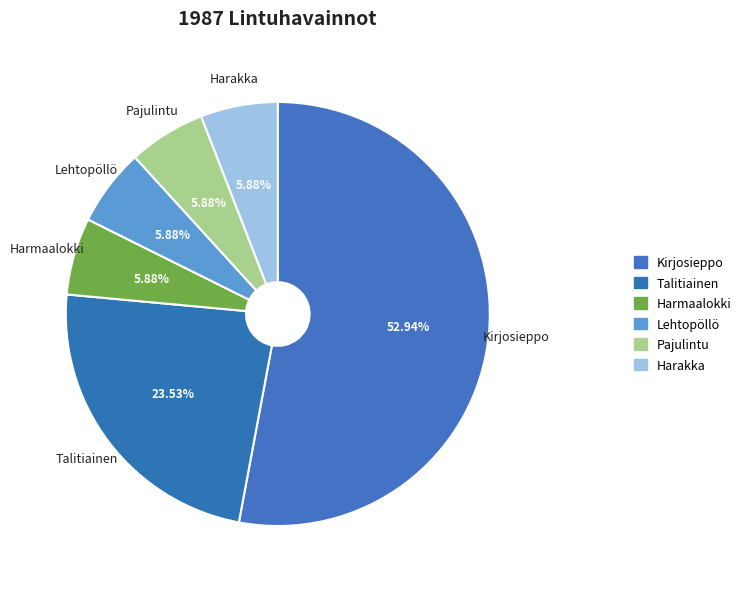

To the nearest percent, what portion does Pajulintu represent?

6%